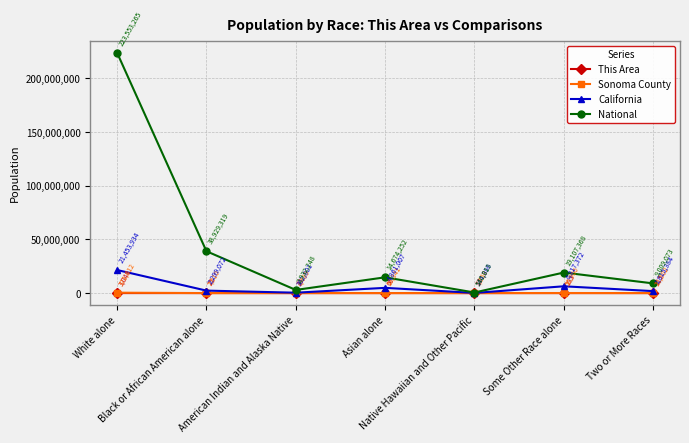

Rank the series by their maximum value, from lowest to highest.

This Area, Sonoma County, California, National